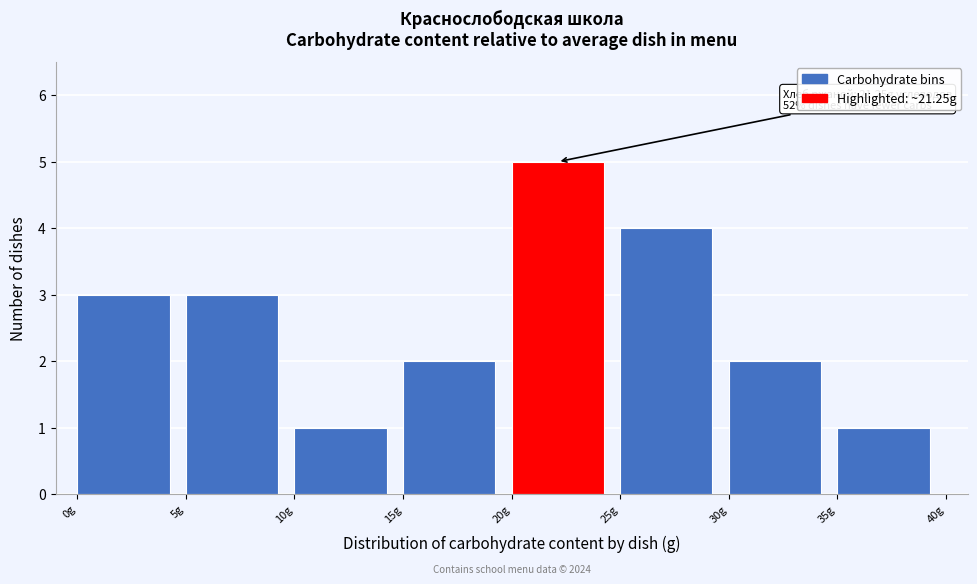

Which range on the x-axis has the tallest bar?

20 to 25